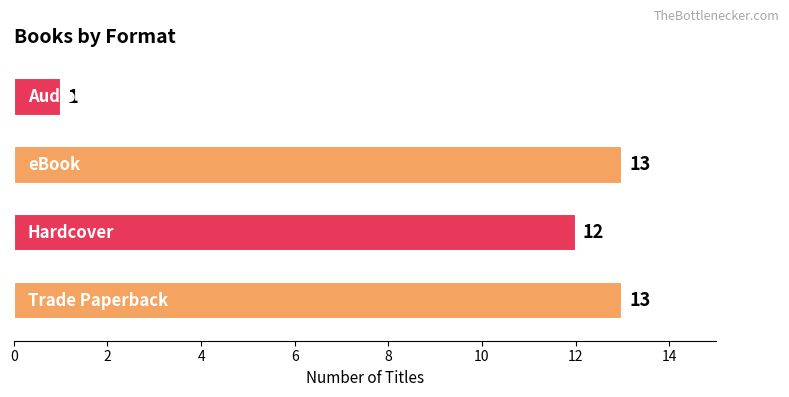

Rank the categories by value from highest to lowest.

Trade Paperback, eBook, Hardcover, Audio Download